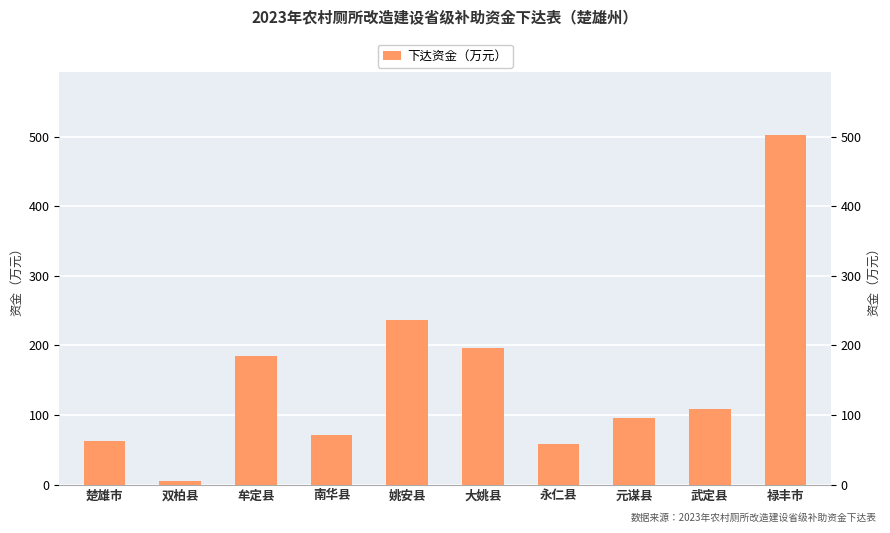

Which has a higher value, 元谋县 or 大姚县?

大姚县